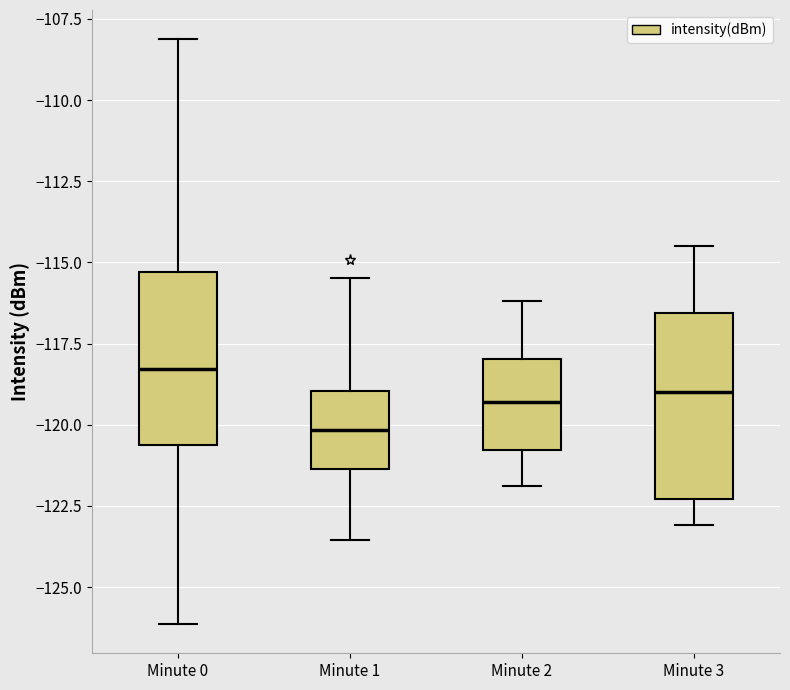

Reading left to right, transcribe this box plot: for each box, give where its median line is, the range the box spans, and where its two whiskers end, as read against the y-axis. The values are not printed on the chart, so give them approximately, as read against the axis.

Minute 0: median -118.5, box -120.5 to -115.5, whiskers -126.0 to -108.0
Minute 1: median -120.0, box -121.5 to -119.0, whiskers -123.5 to -115.5
Minute 2: median -119.5, box -121.0 to -118.0, whiskers -122.0 to -116.0
Minute 3: median -119.0, box -122.5 to -116.5, whiskers -123.0 to -114.5